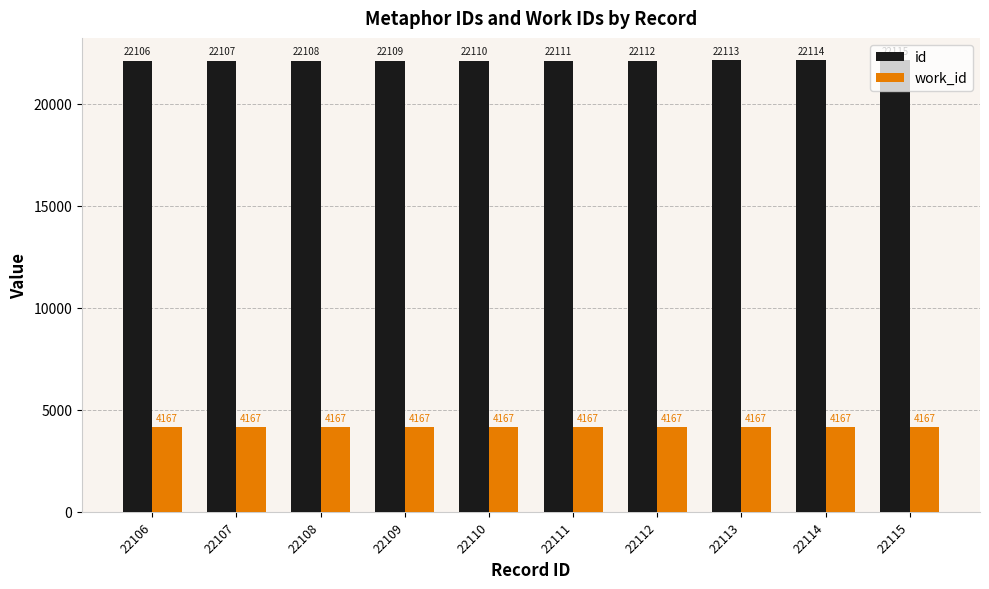

What is the difference between the highest and lowest values at 22107?

17940